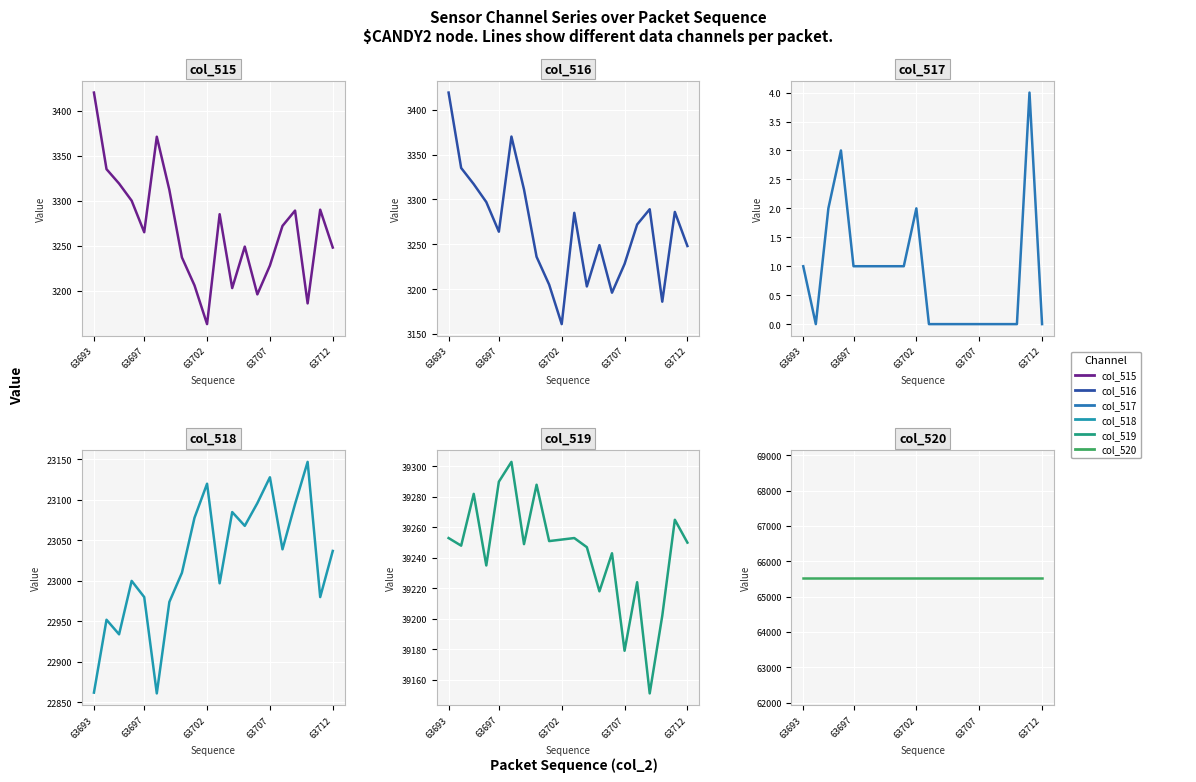

What is the difference between the highest and lowest values at 5?

65534